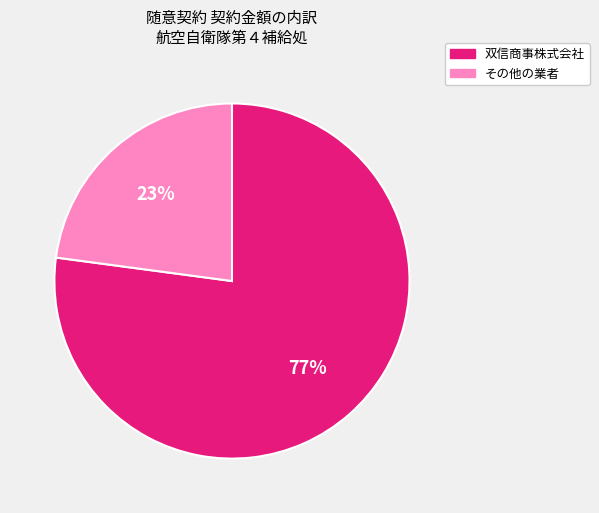

To the nearest percent, what is the difference between the largest and smallest slice percentages?

54%